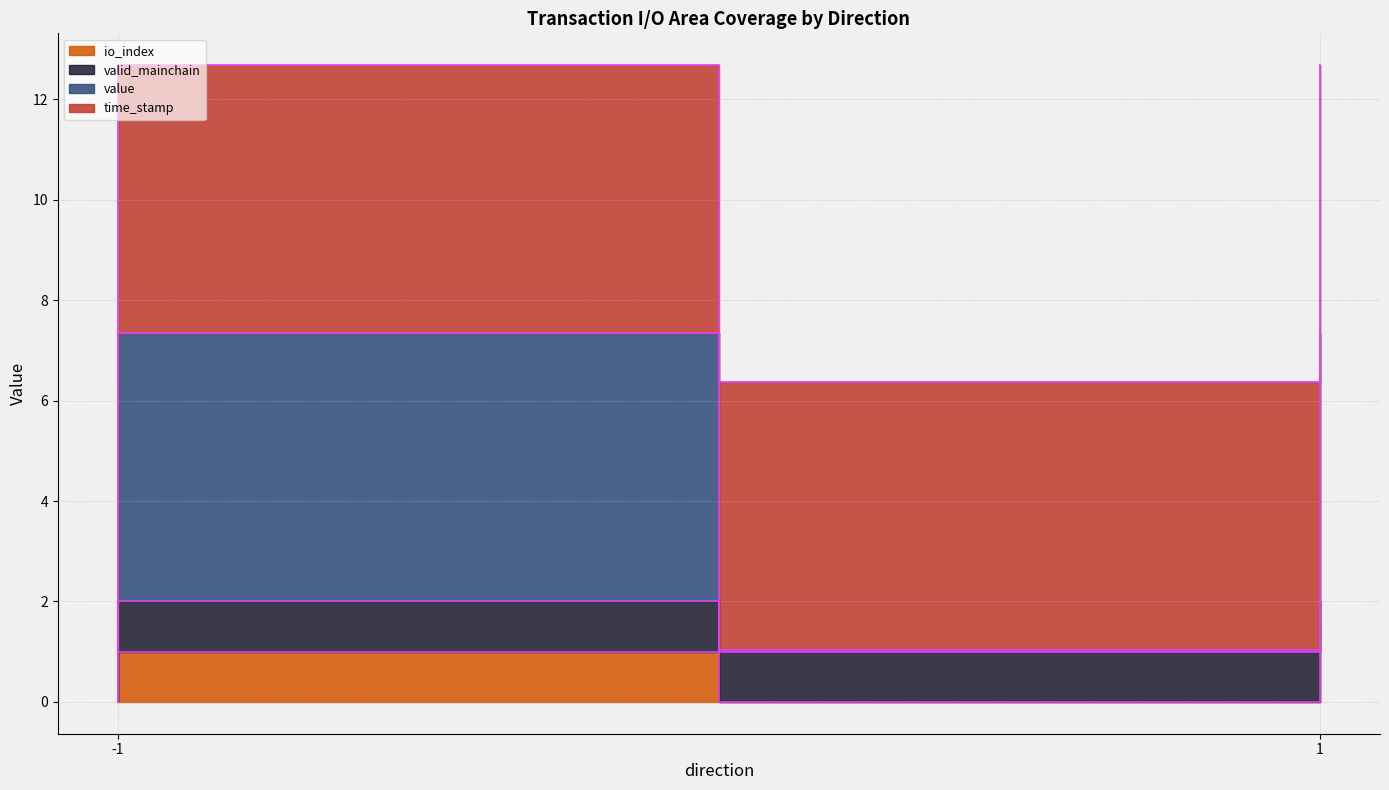

Between -1 and -1, which is larger?

-1